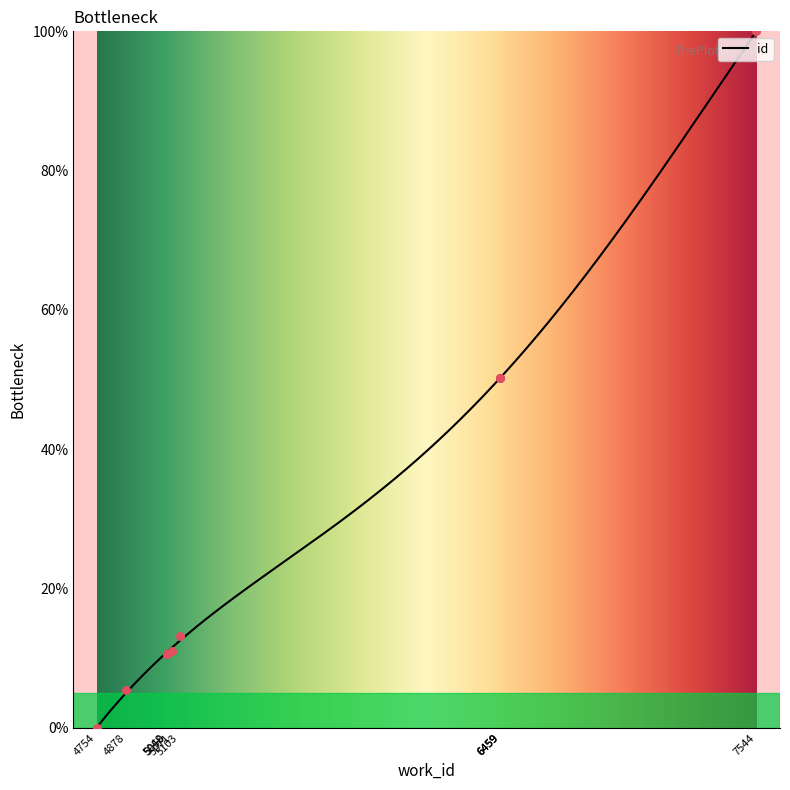

What is the change in value from 4754 to 6459?

+50.3